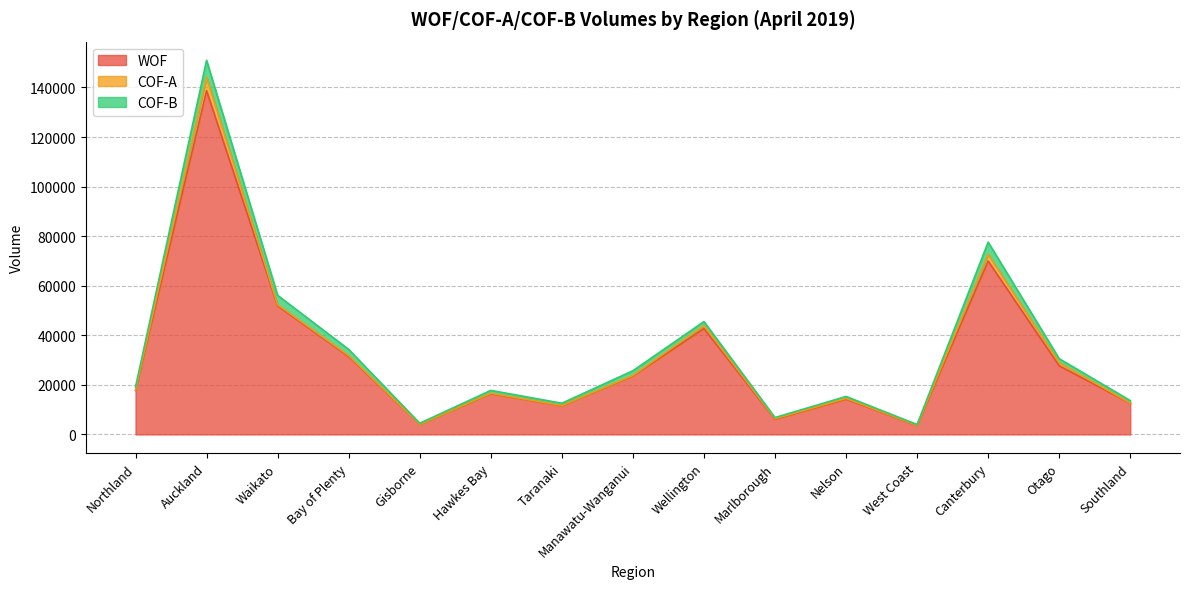

What is the sum of all WOF values?

472258